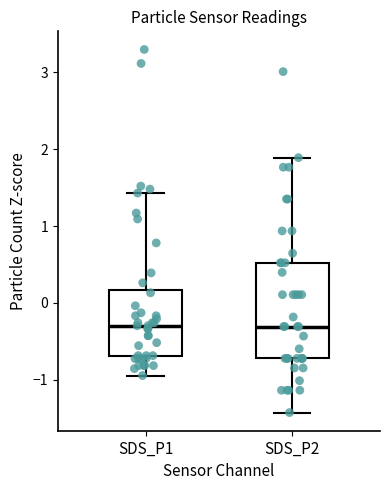

Which box is the tallest, from its lower edge to its upper edge?

SDS_P2